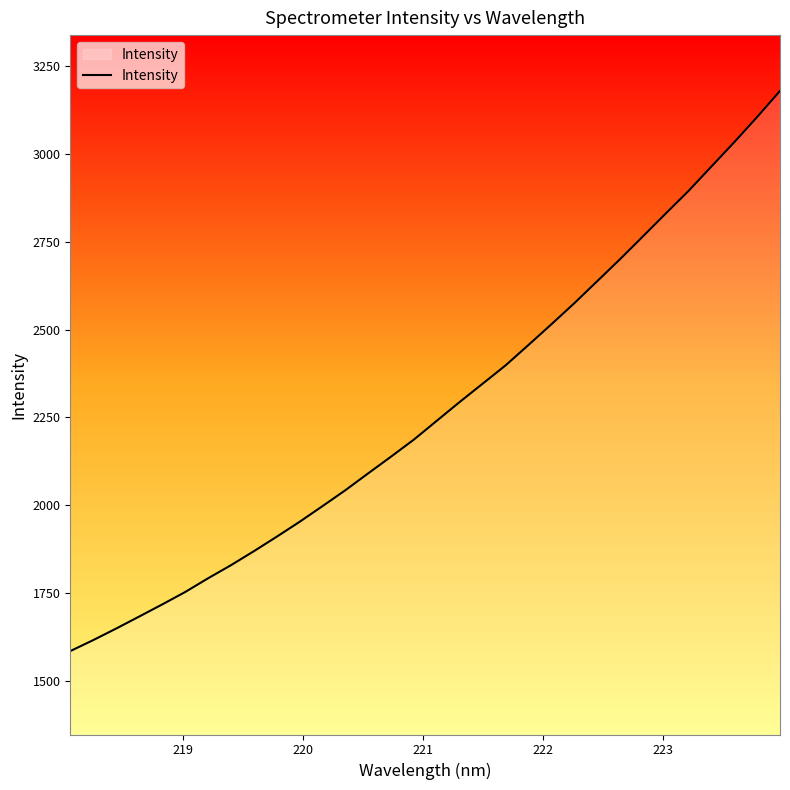

What is the greatest value displayed?

3179.6